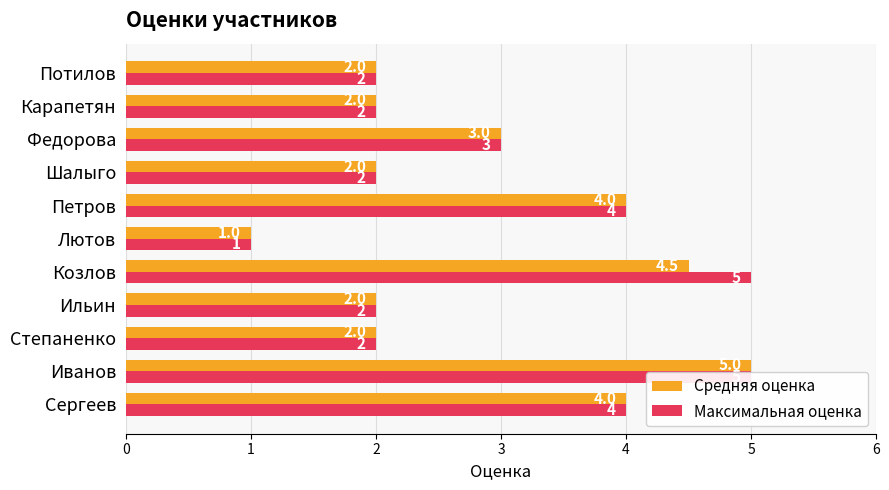

List the labels in order of Максимальная оценка value, smallest first.

Лютов, Степаненко, Ильин, Шалыго, Карапетян, Потилов, Федорова, Сергеев, Петров, Иванов, Козлов